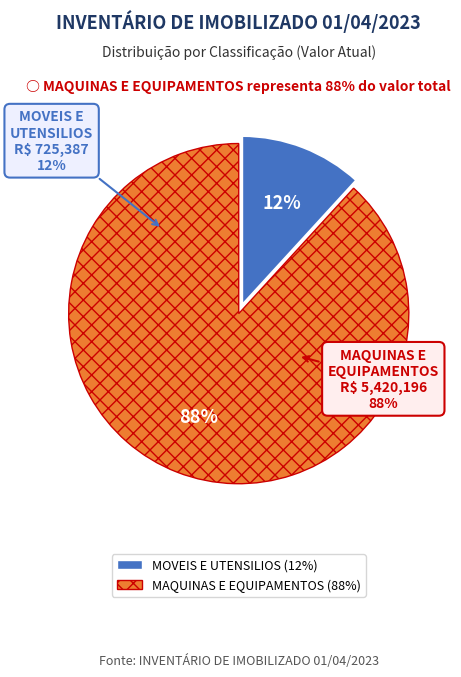

To the nearest percent, what portion does MOVEIS E UTENSILIOS represent?

12%